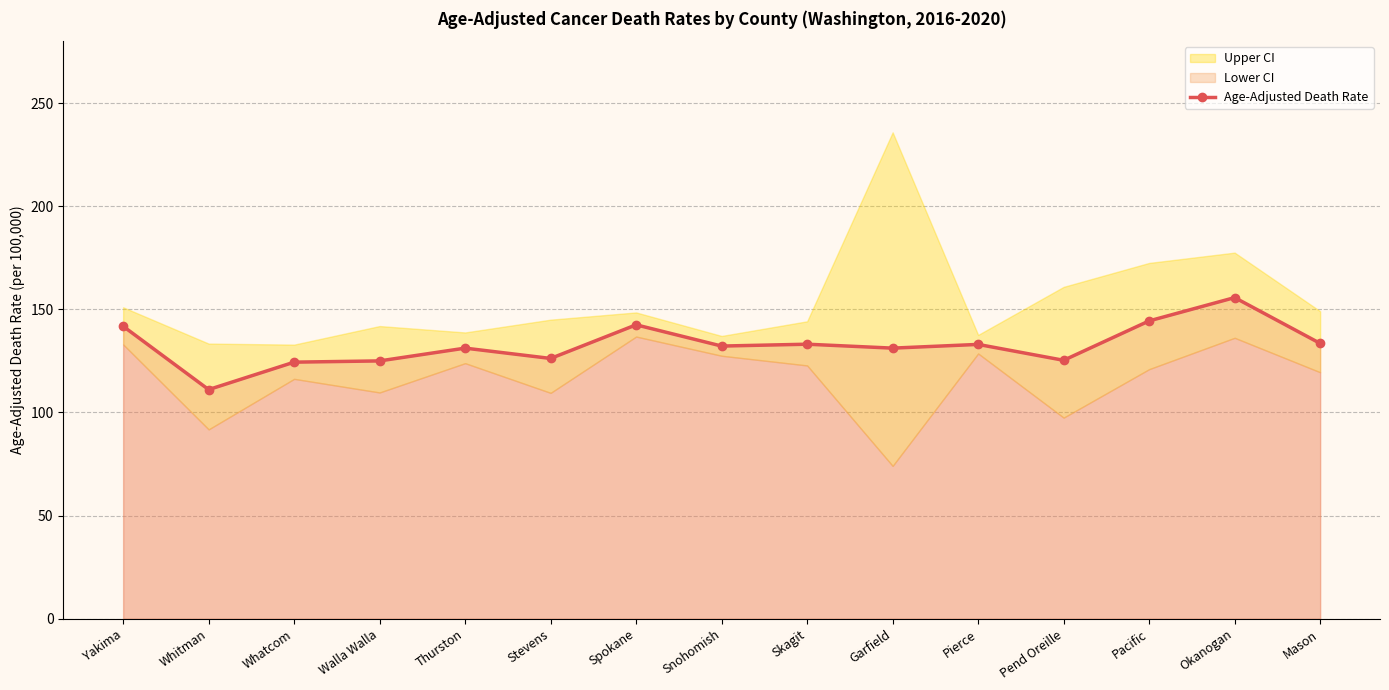

The chart shows a value of 223.9 at Okanogan. True or false?

False